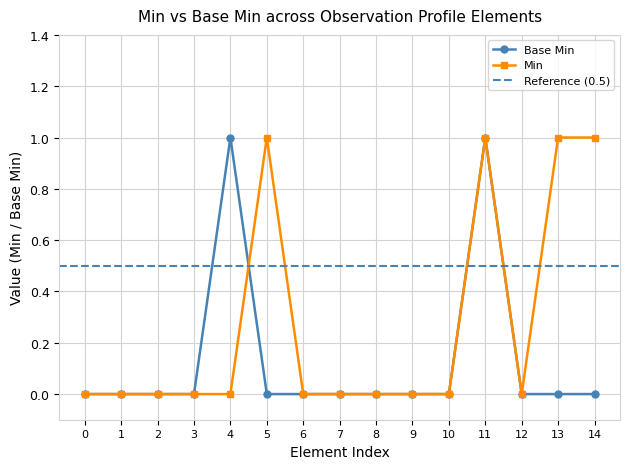

What is the greatest value displayed?

1